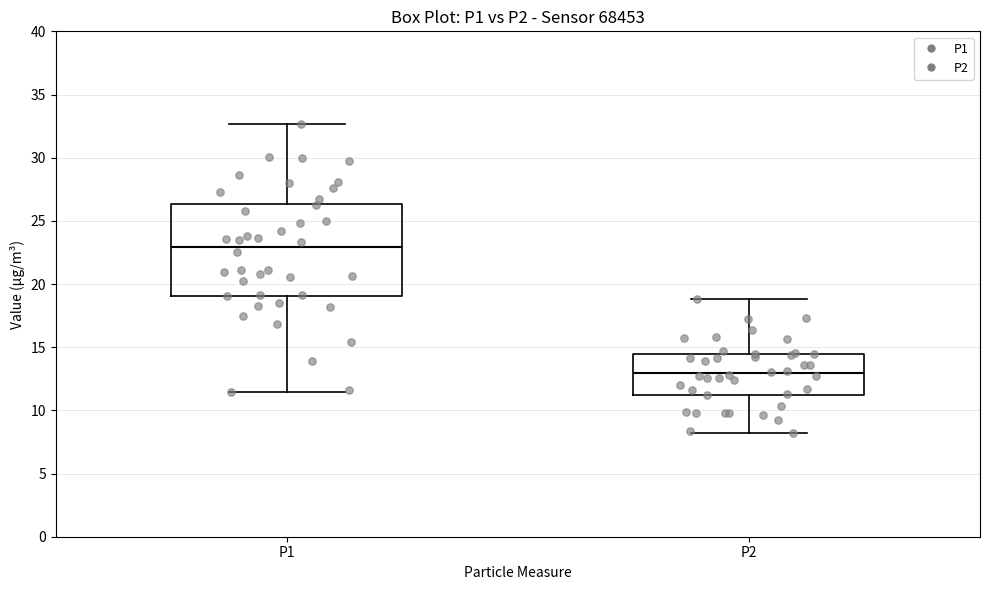

Where is the lower edge of the box for P2 on the y-axis? The values are not printed on the chart, so give them approximately, as read against the axis.

11.0